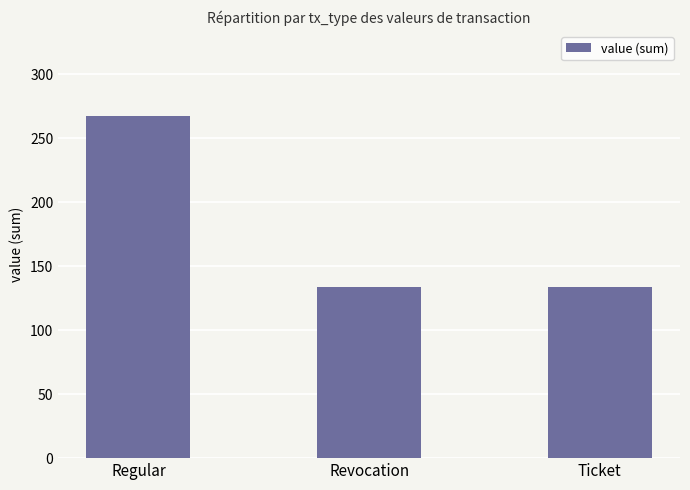

What is the minimum value shown in the chart?

133.6